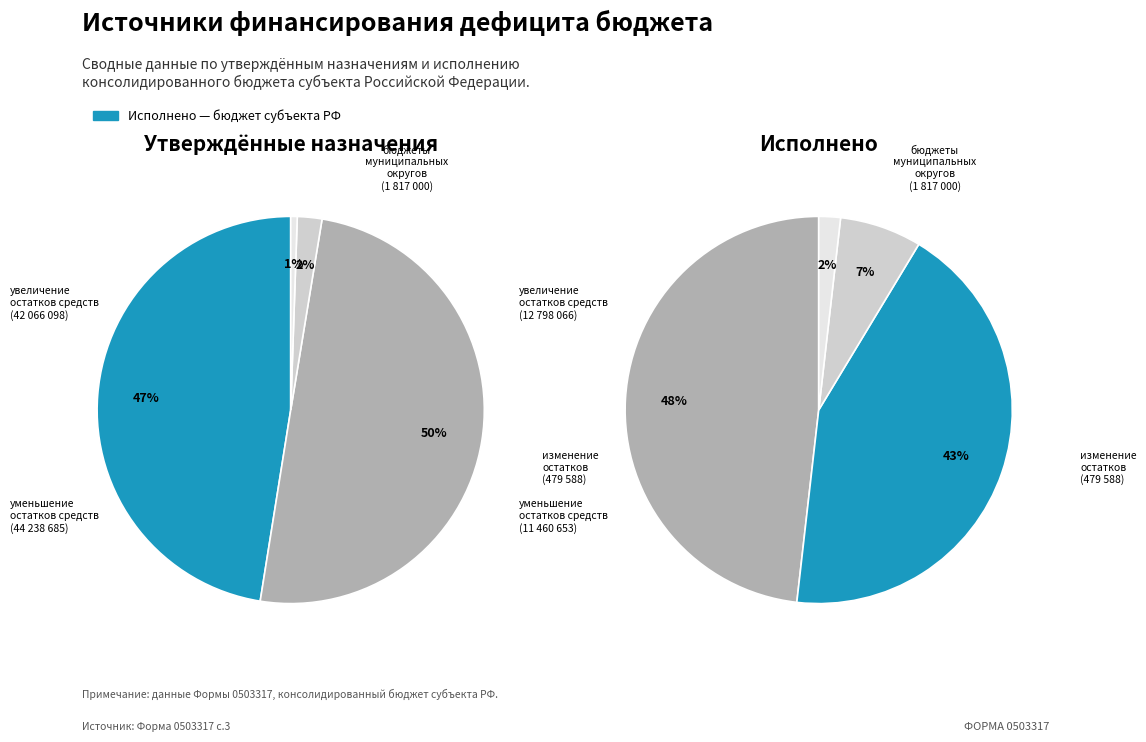

Does бюджеты муниципальных округов represent more than half of the total?

No